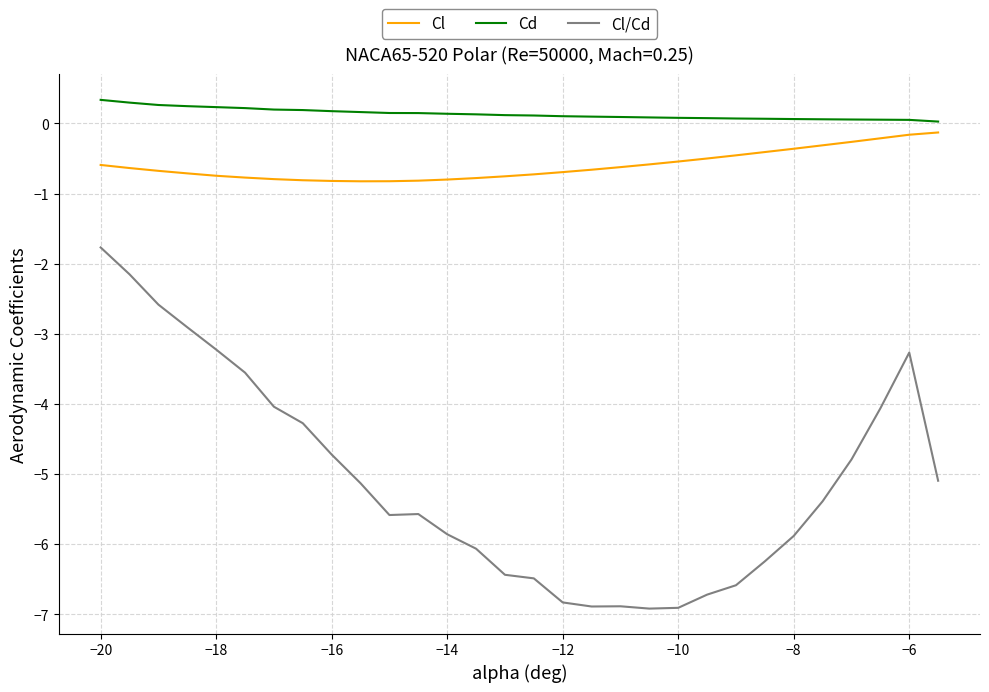

True or false: Cl/Cd and Cl cross at least once.

False